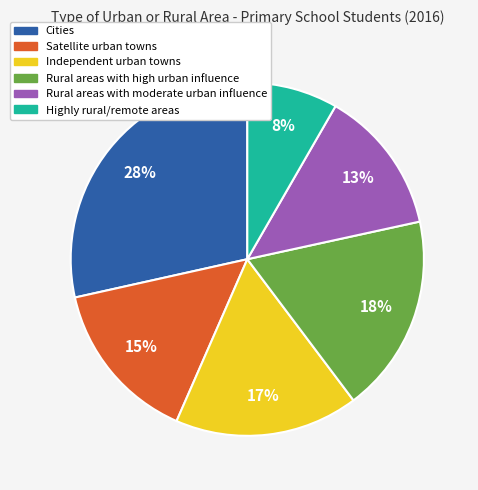

Which has a higher value, Highly rural/remote areas or Rural areas with high urban influence?

Rural areas with high urban influence